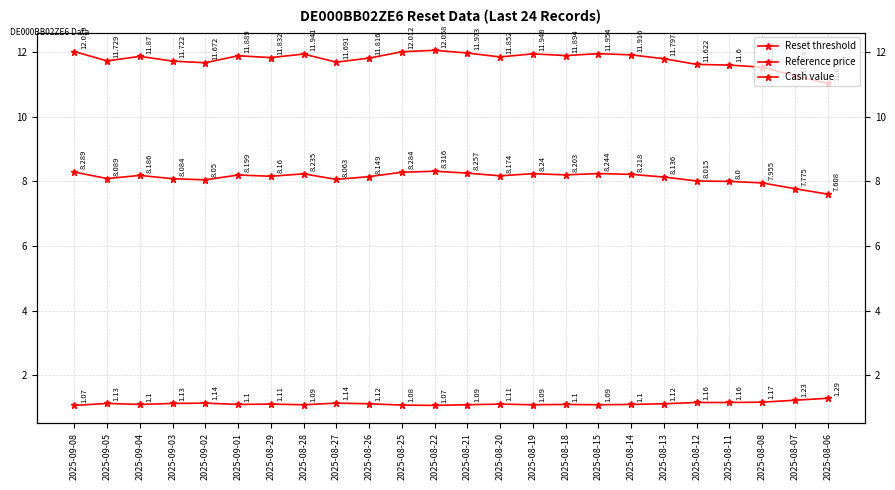

In Reference price, how many points are lower than both neighbors (excluding endpoints)?

6